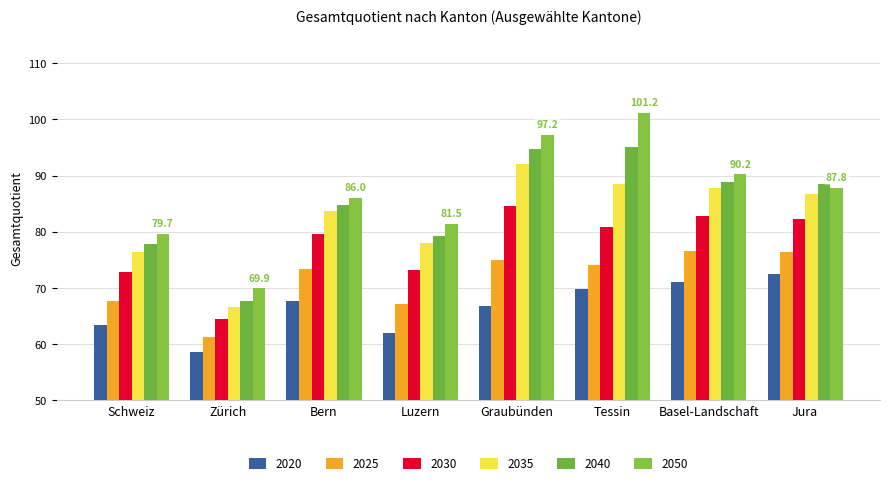

How many distinct data groups are displayed?

6